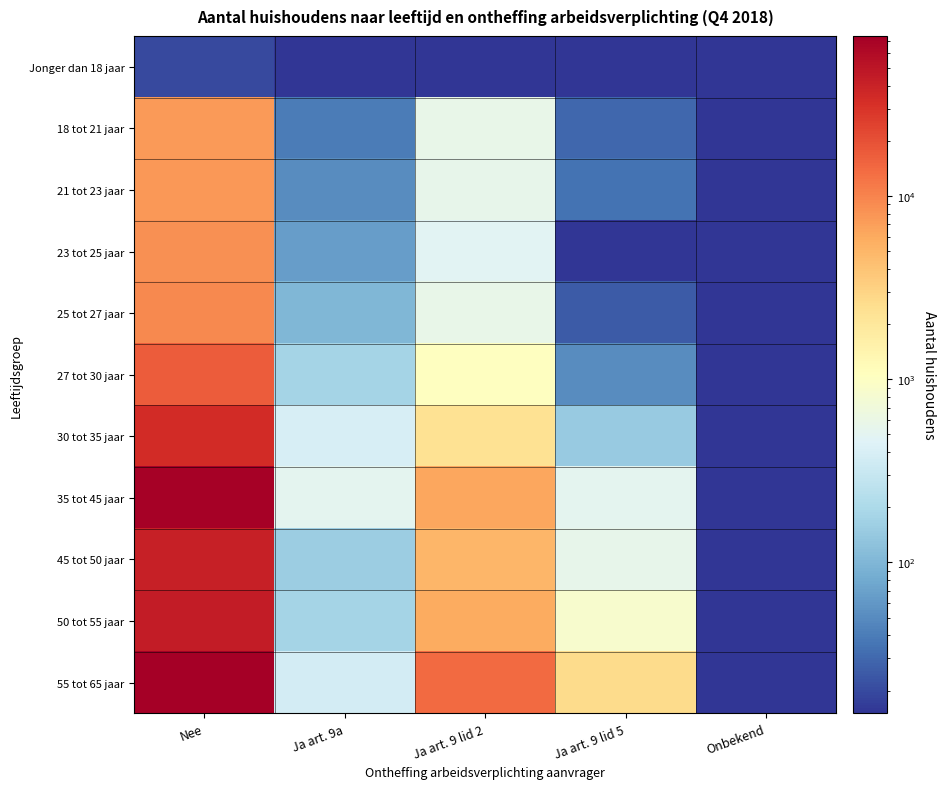

How many distinct data groups are displayed?

11